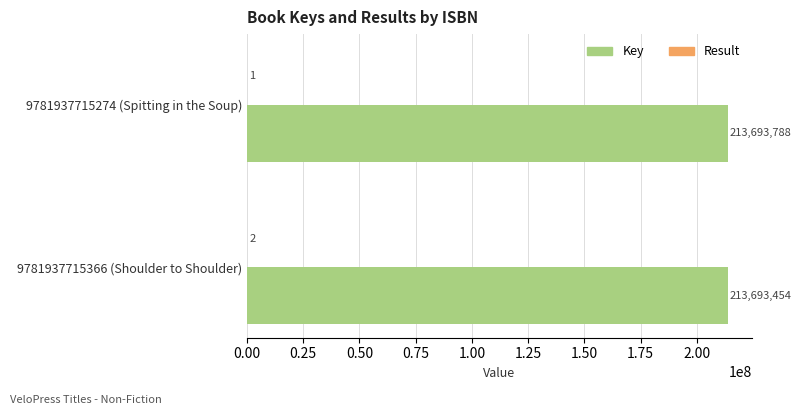

Which category has the highest value across all series?

9781937715274 (Spitting in the Soup)